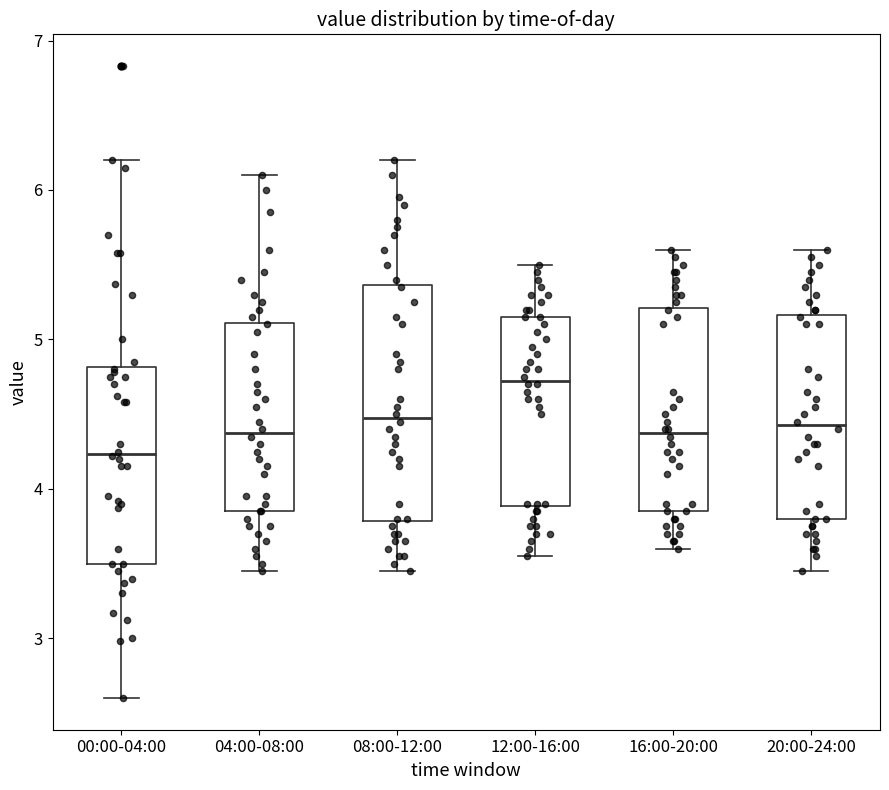

Which box is the tallest, from its lower edge to its upper edge?

08:00-12:00